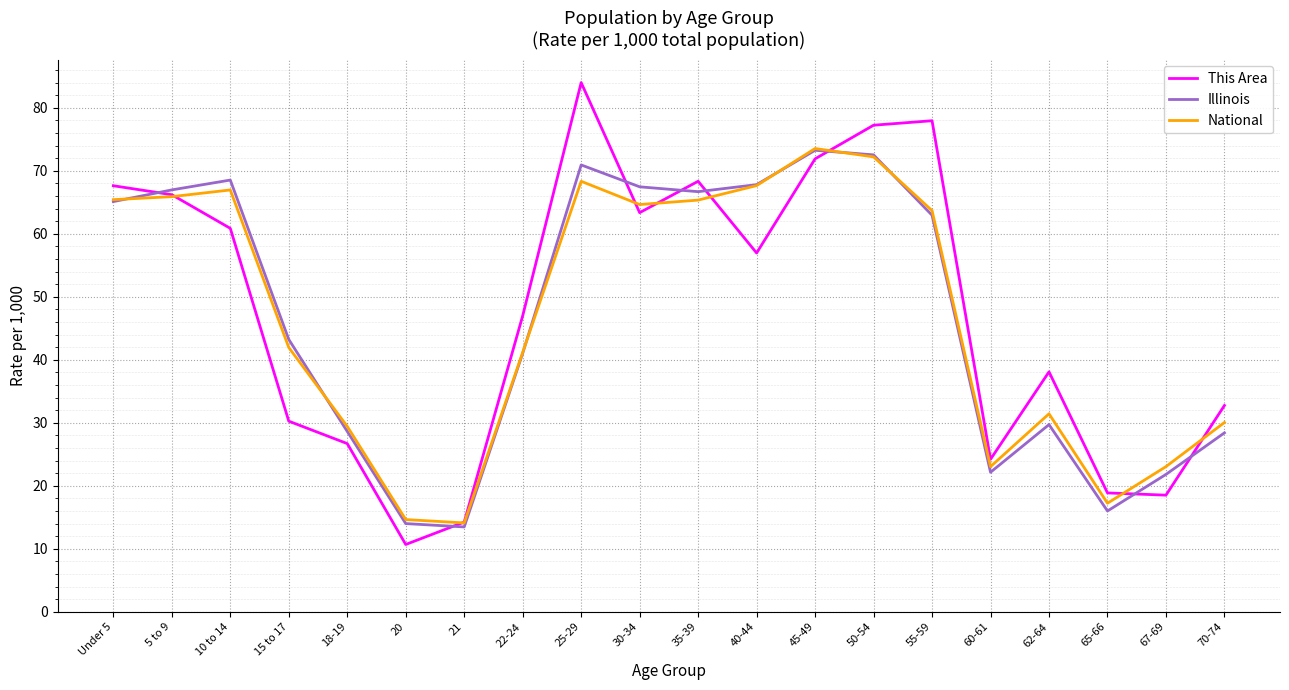

What is the spread (max minus min) of values at 67-69?

4.5